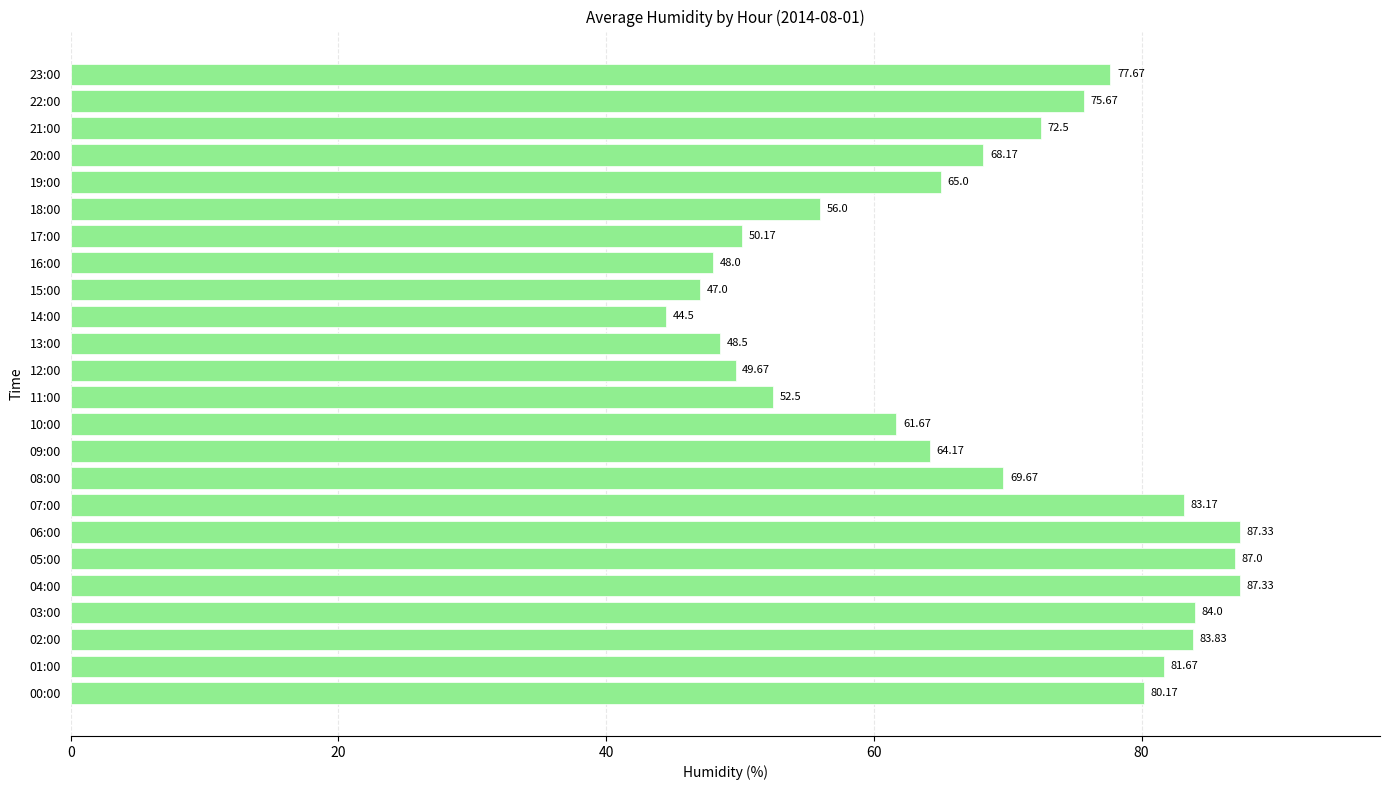

How many data points are less than 69?

12